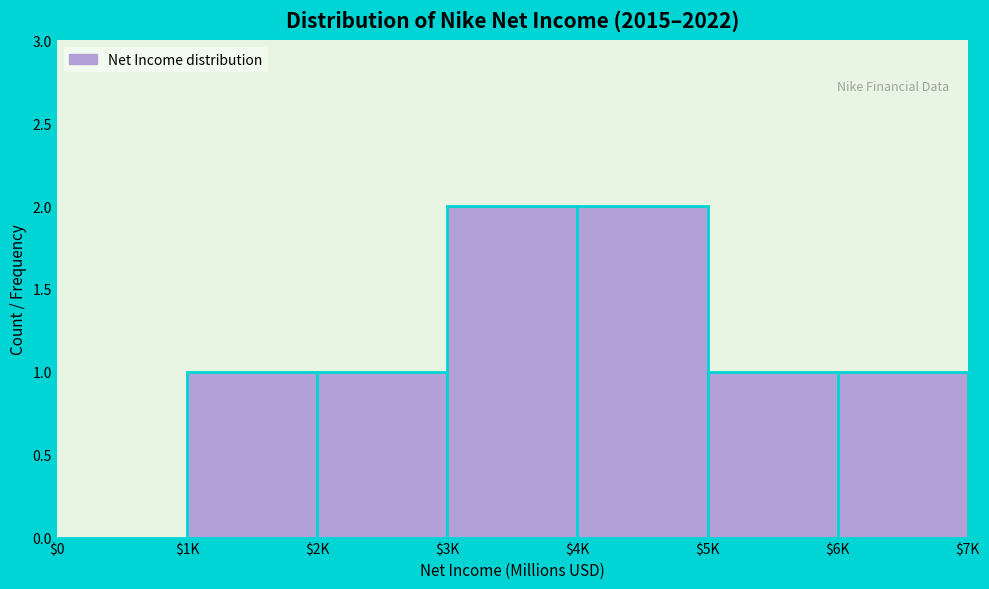

The chart shows a value of 0 at $5K. True or false?

False